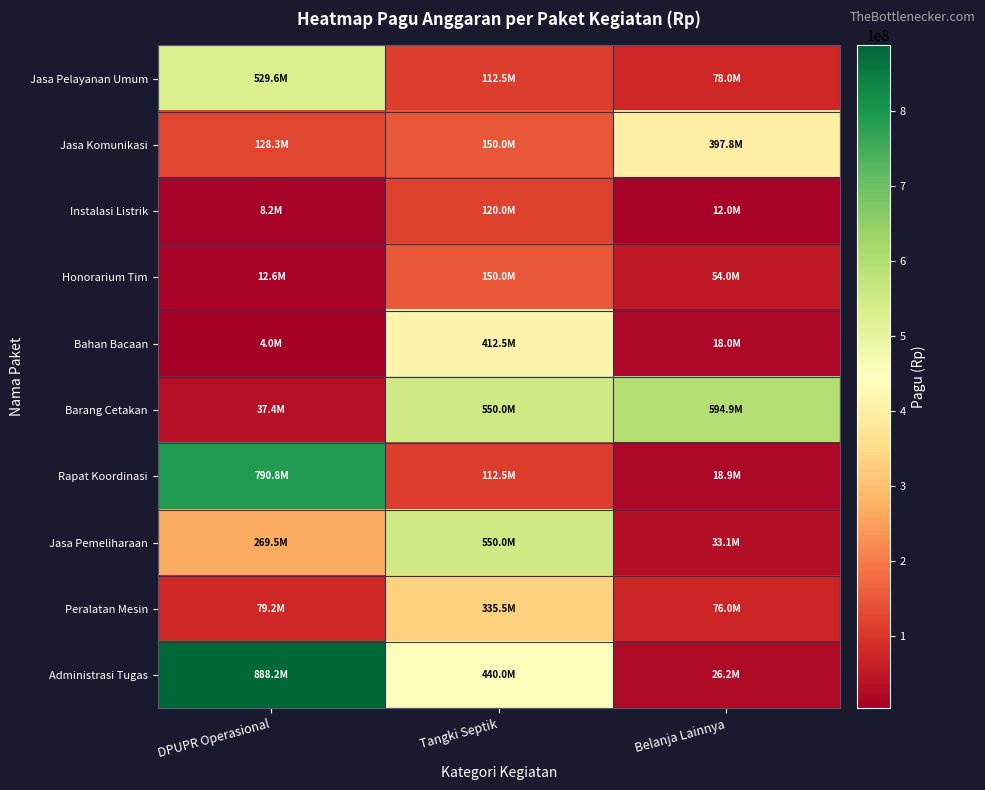

Which label corresponds to the smallest value in the chart?

DPUPR Operasional